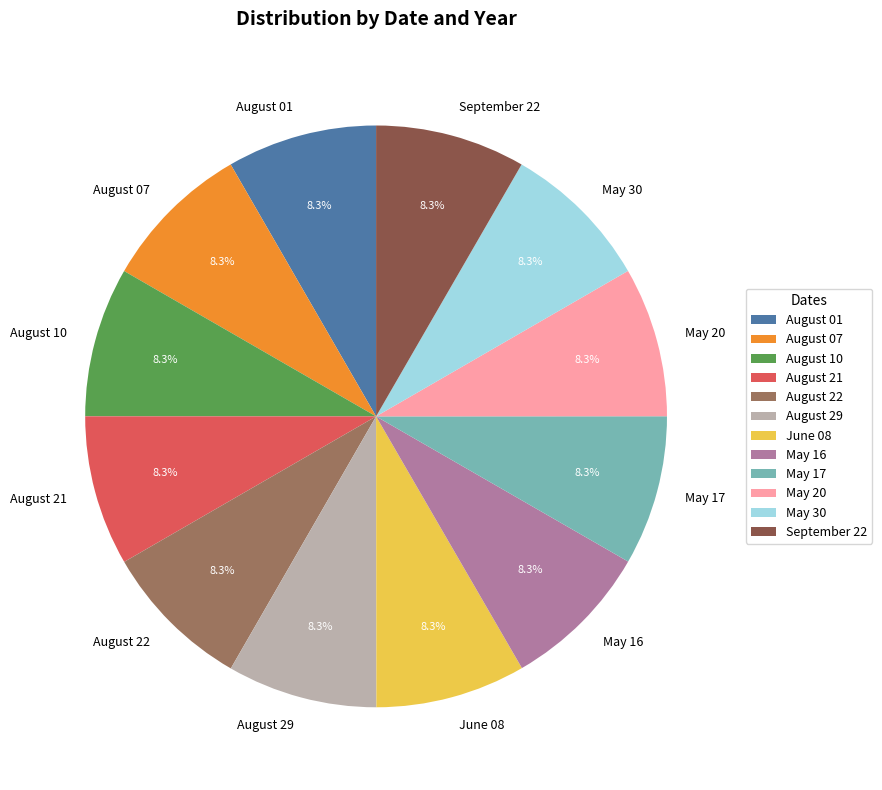

What percentage is the September 22 slice, to the nearest percent?

8%